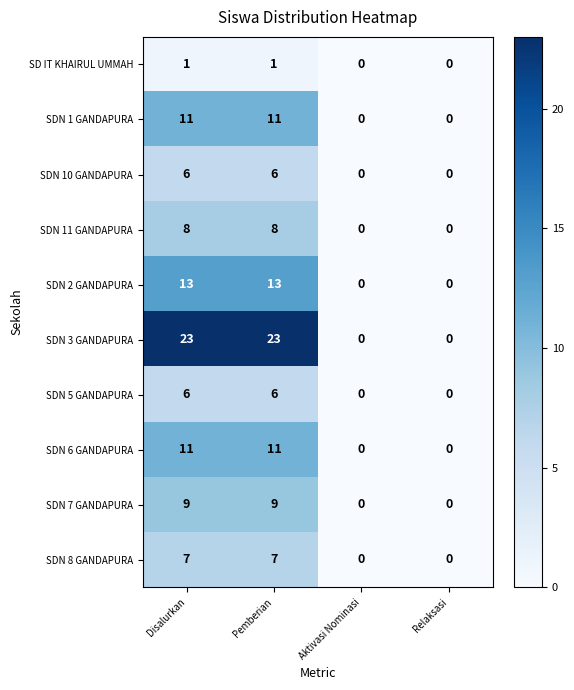

What is the total value across all series at Disalurkan?

95